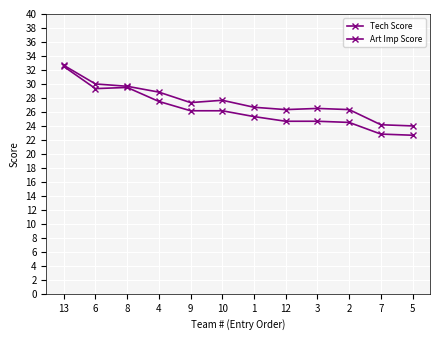

Which series has the widest spread of values?

Tech Score